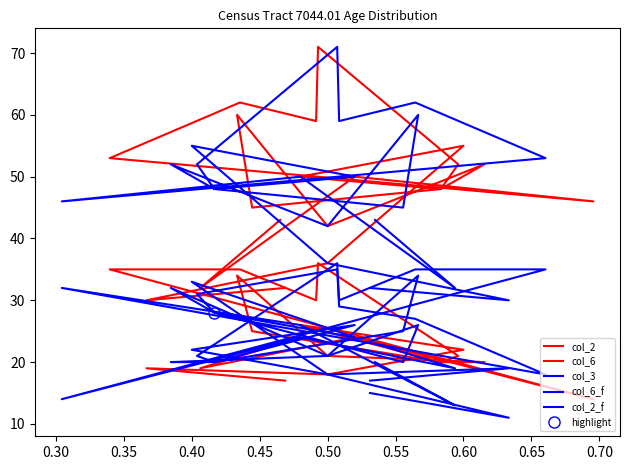

Which series has the largest range (max minus min)?

col_2